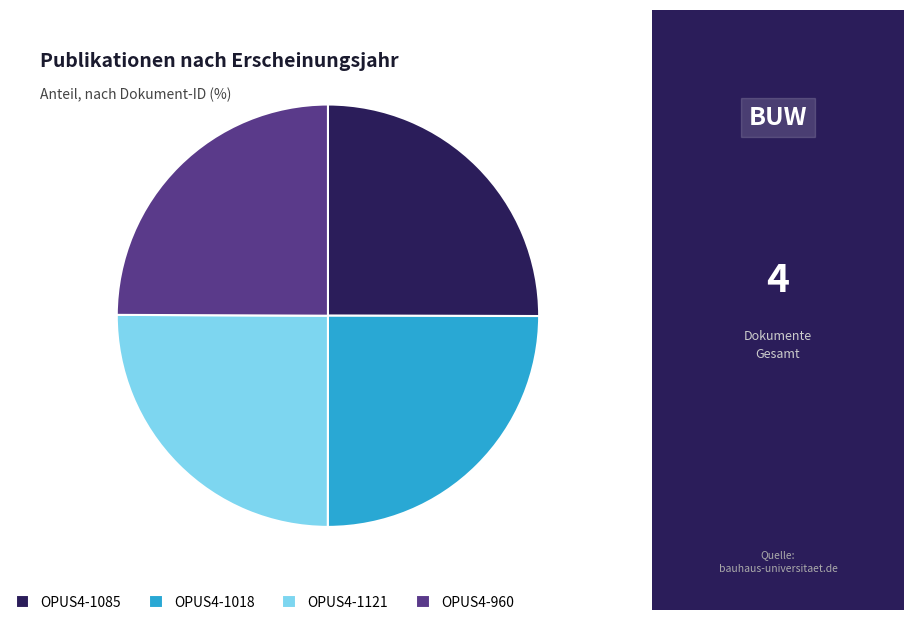

How many slices are in this pie chart?

4